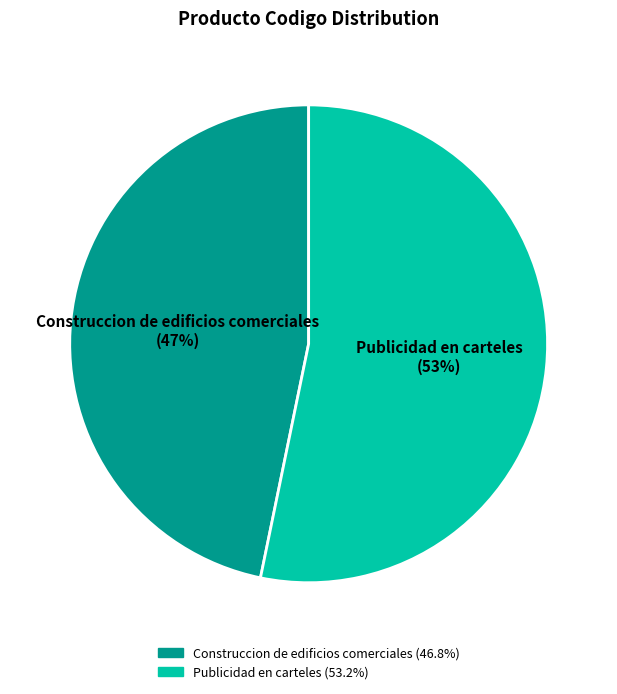

To the nearest percent, what is the difference between the Publicidad en carteles and Construccion de edificios comerciales slice percentages?

6%